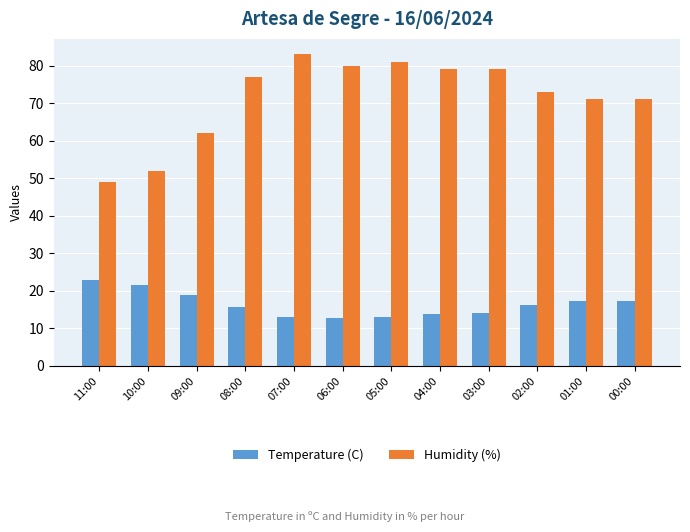

What is the greatest value displayed?

83.0